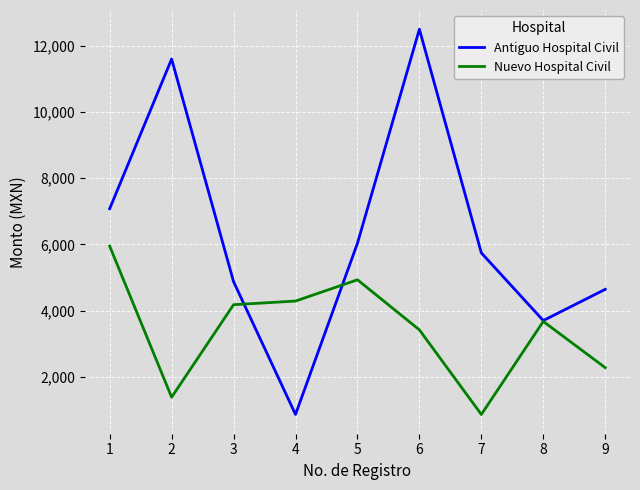

What value does the Nuevo Hospital Civil series have at 4?

4286.2